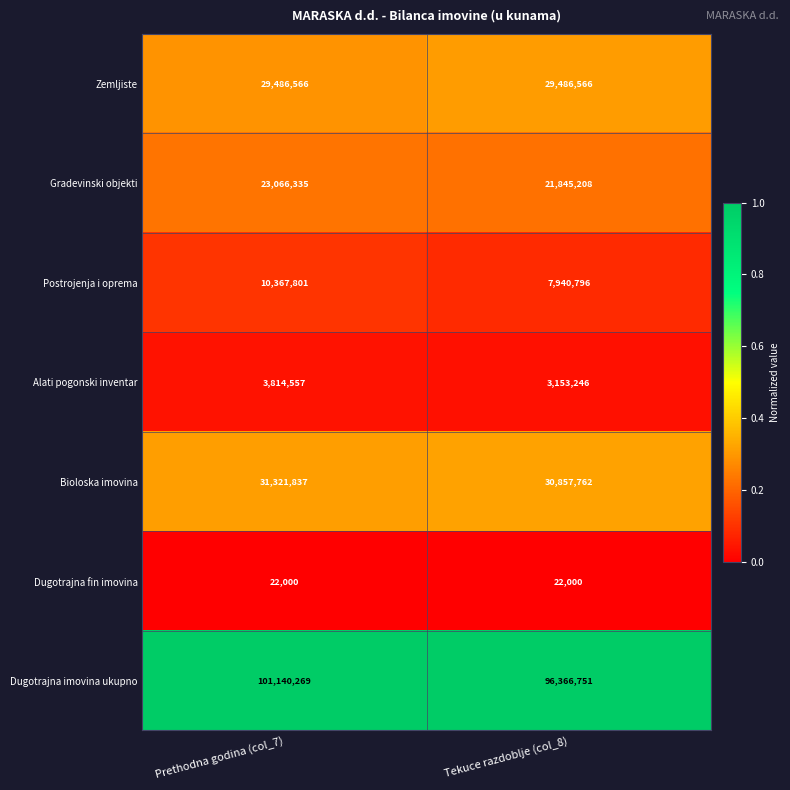

How many data points does each series have?

2